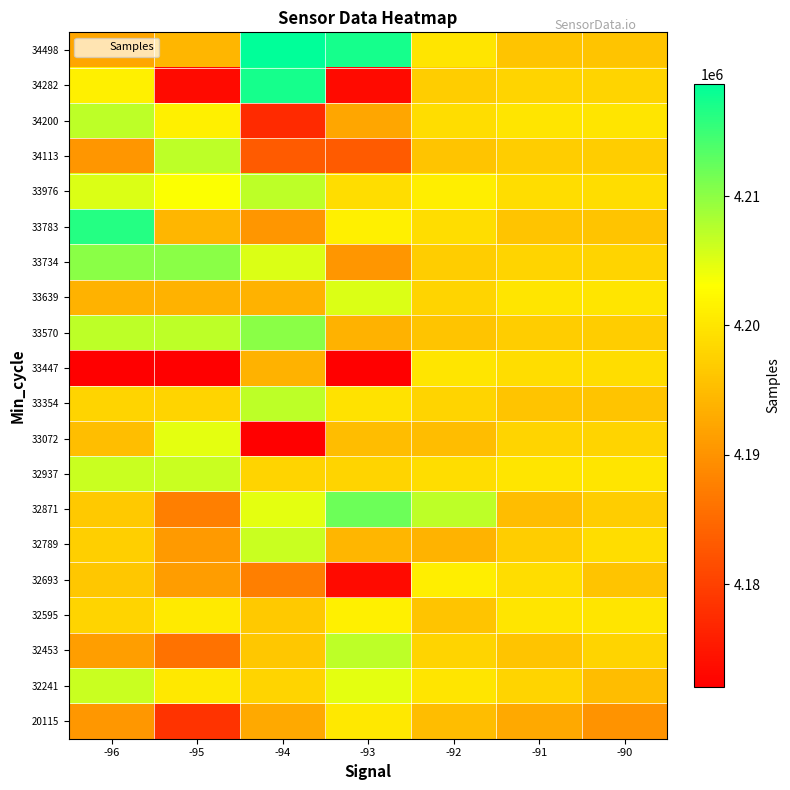

Which has a higher value, -96 or -93?

-93